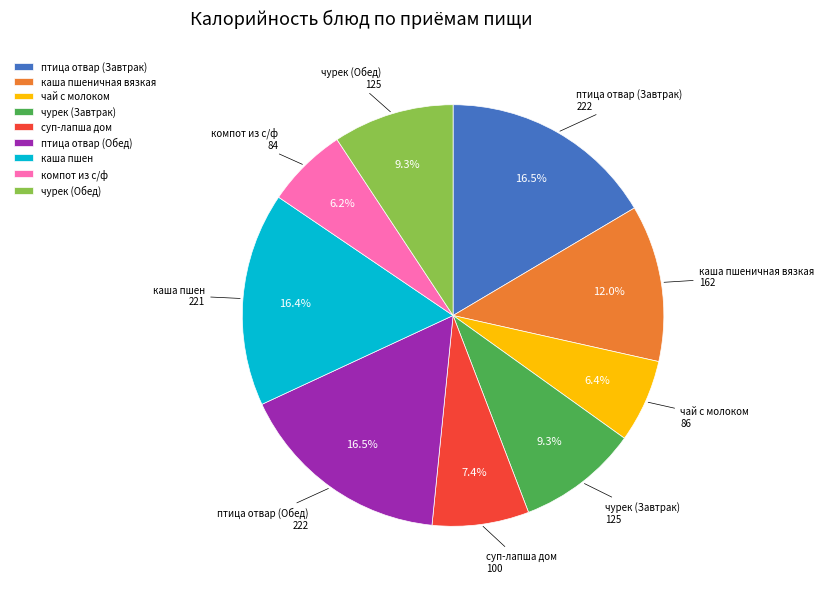

Does чурек (Завтрак) represent more than half of the total?

No